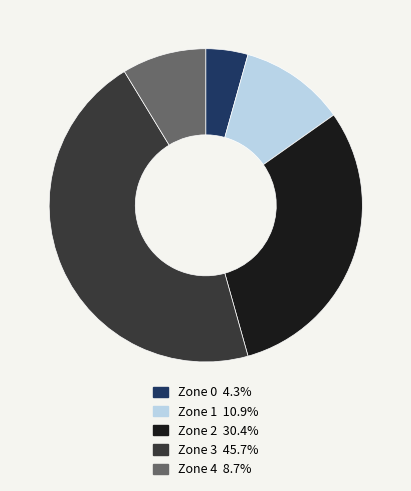

Approximately how many times larger is the value at Zone 1 compared to Zone 2?

0.4